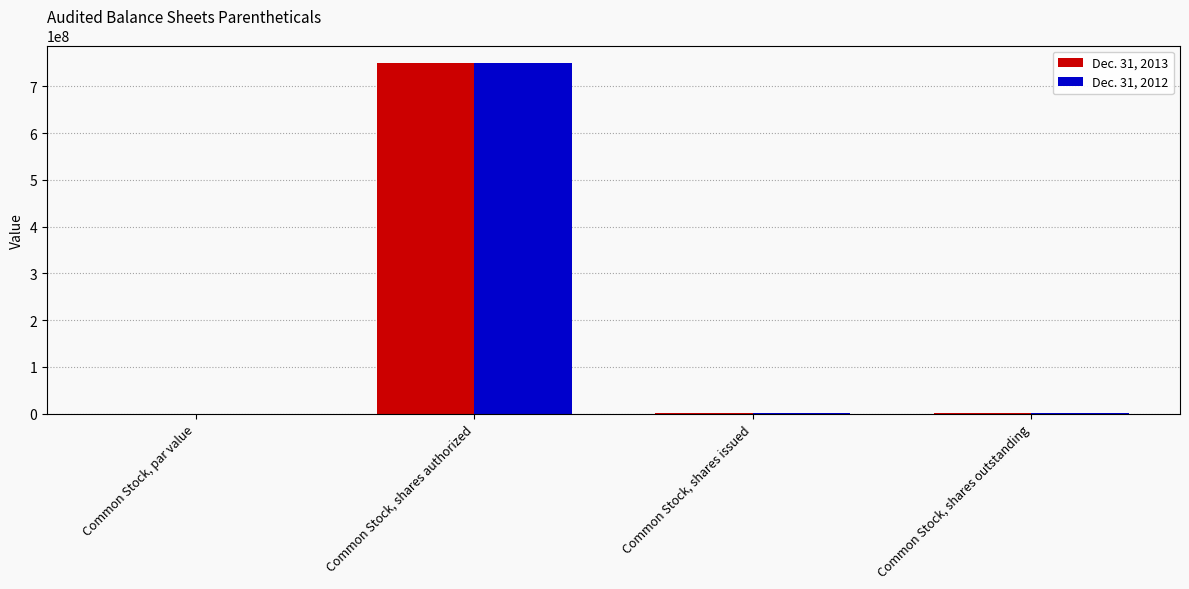

What is the sum of all Dec. 31, 2013 values?

754496100.0